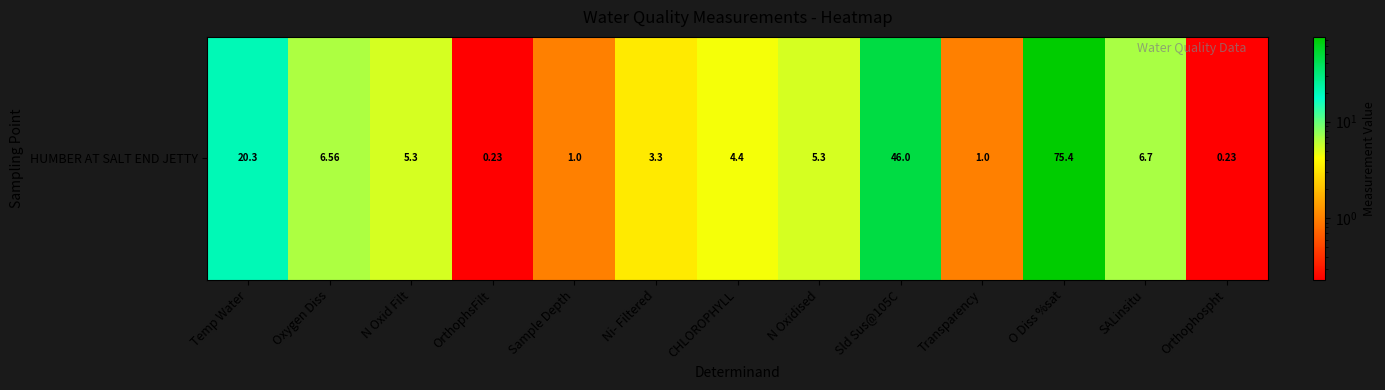

Which category has the lowest value across all series?

OrthophsFilt